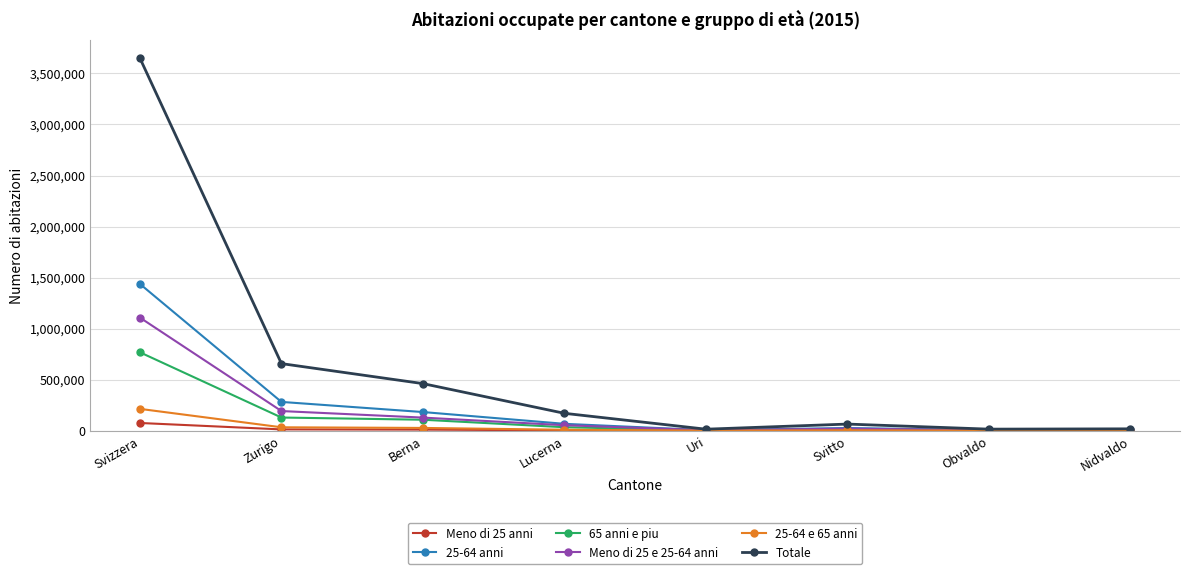

The 25-64 anni series shows 67398 at Lucerna. True or false?

True